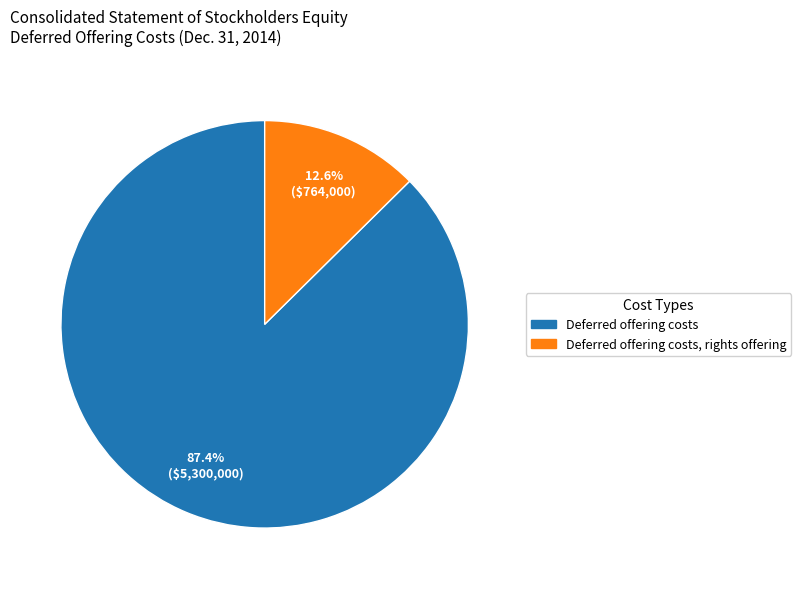

Combined, what portion of the pie is Deferred offering costs and Deferred offering costs, rights offering?

100.0%